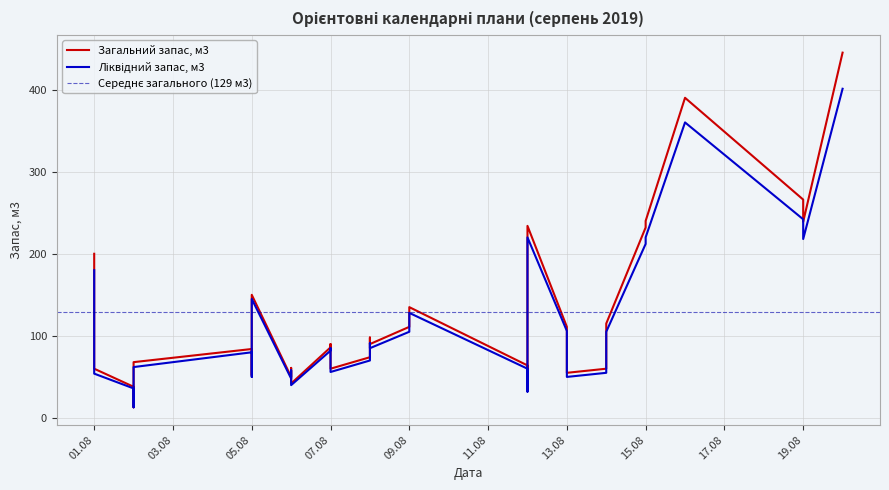

Reading left to right, what are all the values shown in this chart?

Загальний запас, м3: 200	110	60	38	15	13	68	84	52	150	50	61	42	86	90	60	74	98	90	111	135	64	37	234	111	55	60	90	115	232	240	390	390	266	239	445
Ліквідний запас, м3: 180	100	54	36	15	13	62	80	50	145	48	58	40	82	85	56	70	91	85	105	128	60	32	220	106	50	55	85	105	212	220	360	360	242	218	401